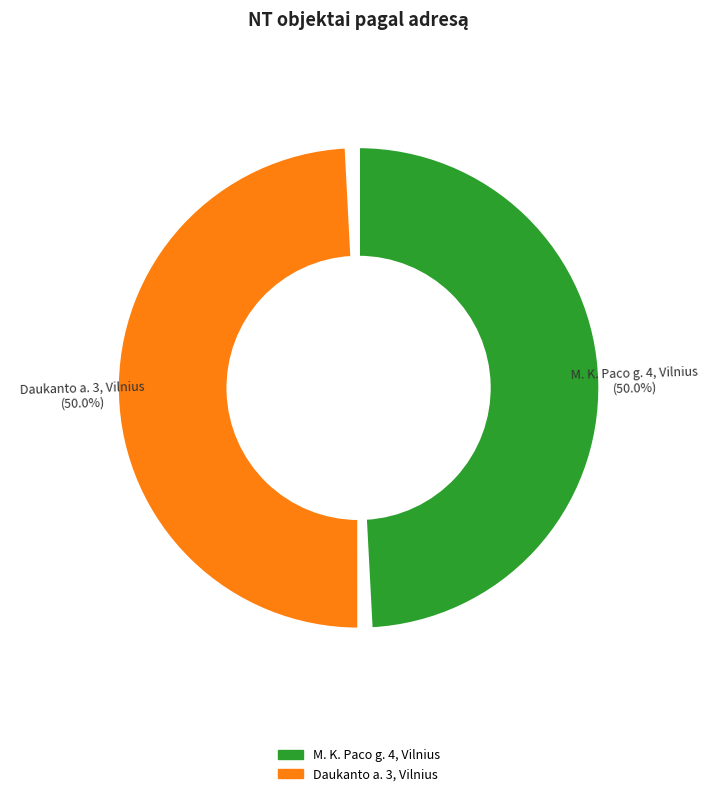

What percentage is NOT represented by M. K. Paco g. 4, Vilnius?

50.0%